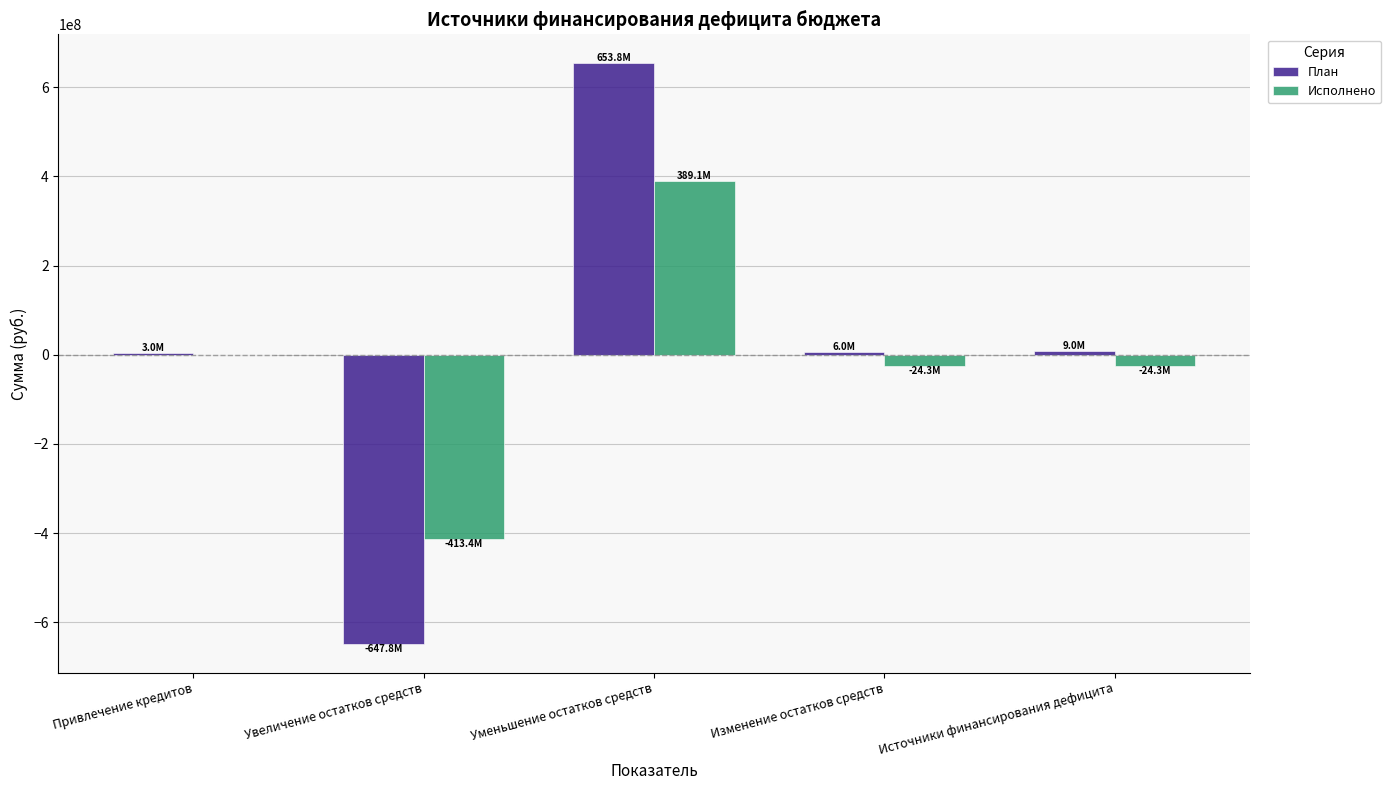

What is the average value of the Исполнено series?

-14579677.1